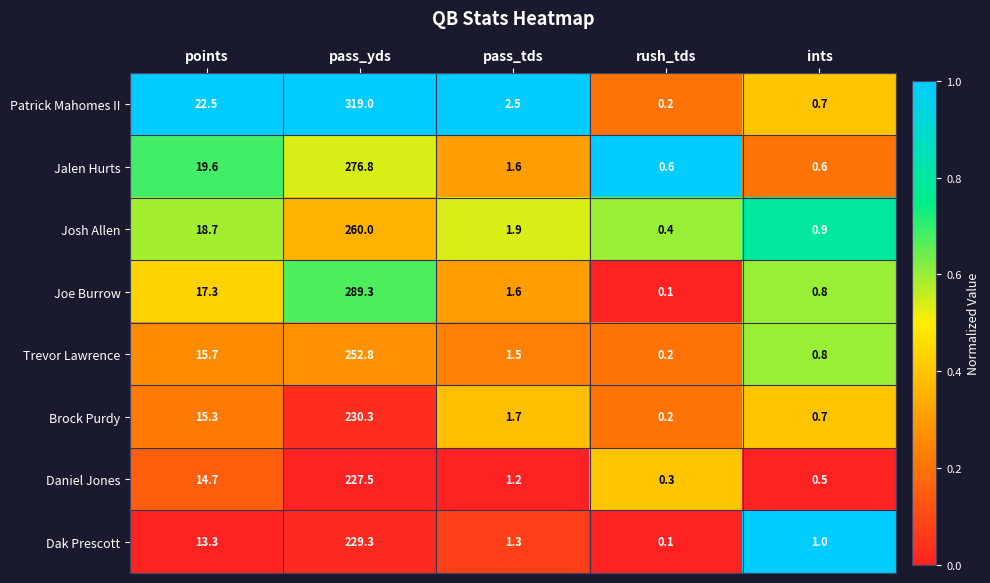

What value does the Patrick Mahomes II series have at pass_yds?

319.0